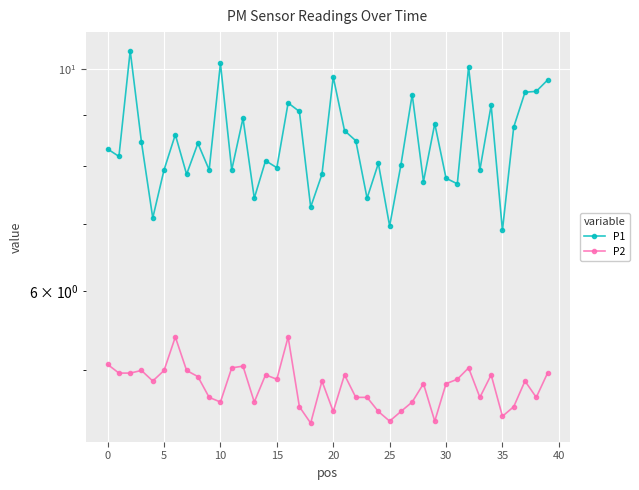

True or false: P1 has a value of 7.8 at 19.

True